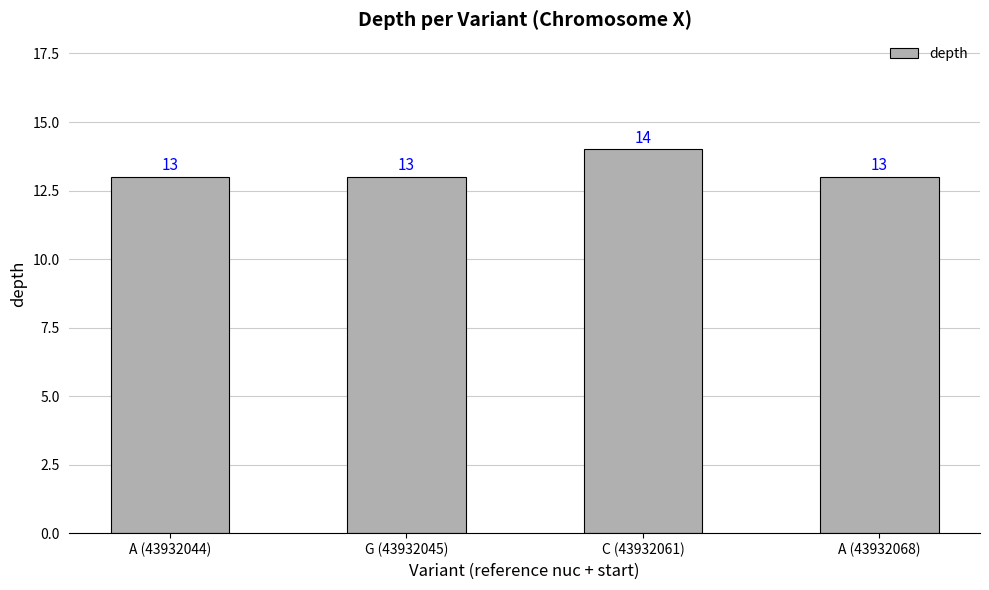

True or false: the data shows 18 at A (43932044).

False